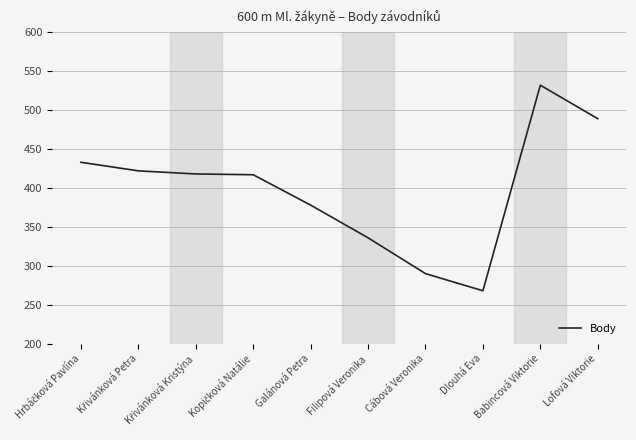

What is the difference between the values at Dlouhá Eva and Babincová Viktorie?

264